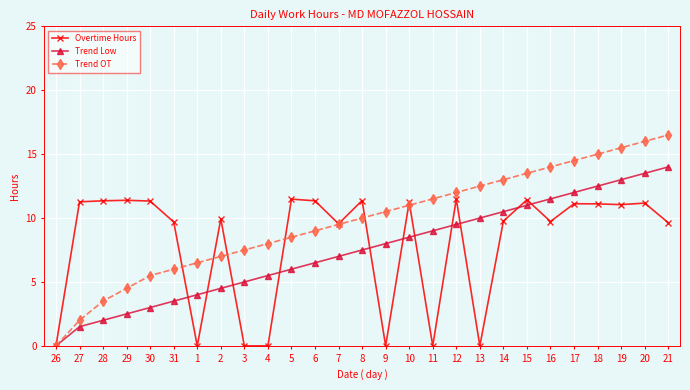

What position from the right is 2?

20